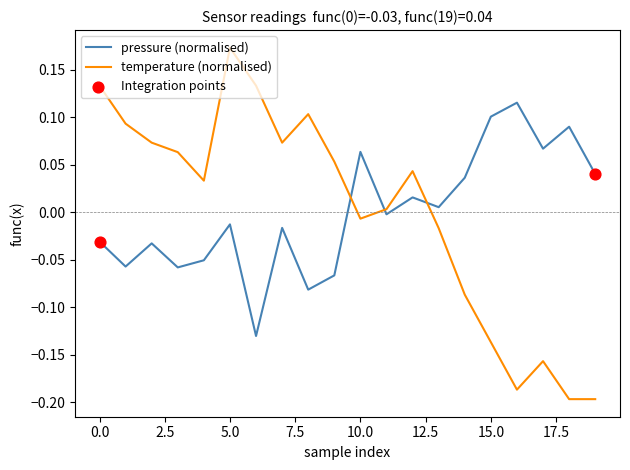

What is the difference between the maximum and minimum values in the temperature (normalised) series?

0.4